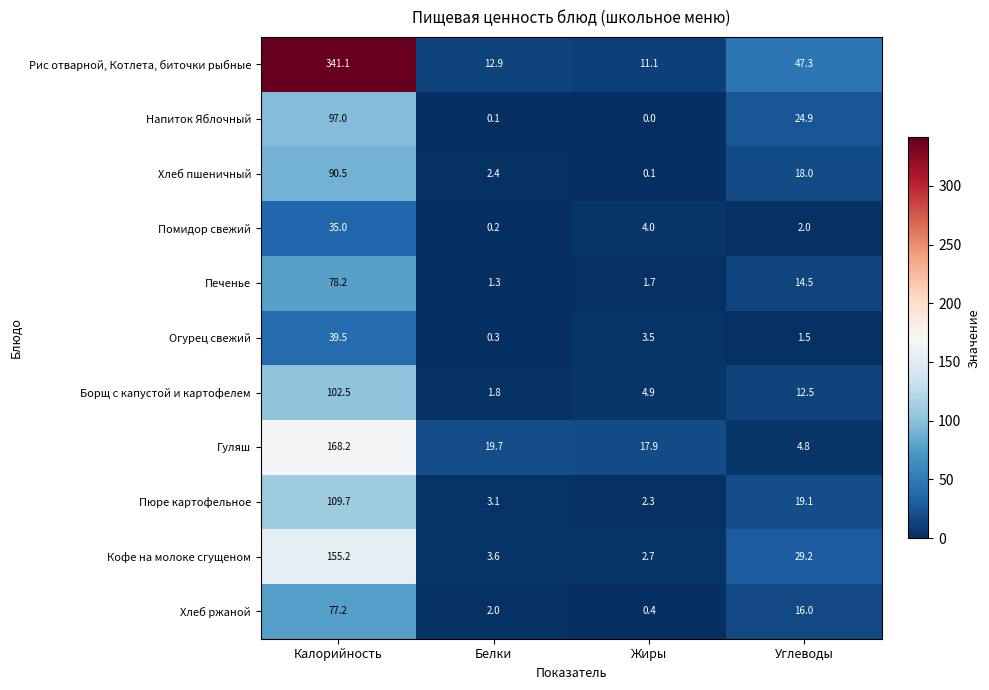

What is the approximate value of Борщ с капустой и картофелем at Жиры?

4.9